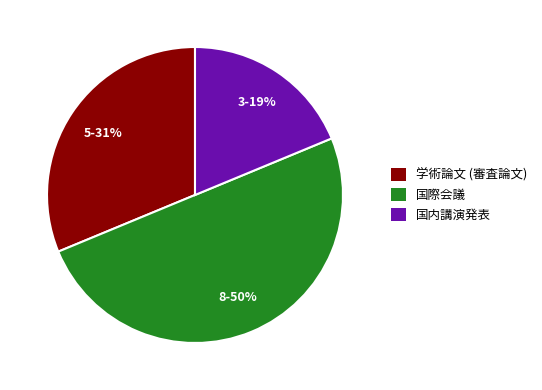

Do 国内講演発表 and 国際会議 together represent more than half of the pie?

Yes